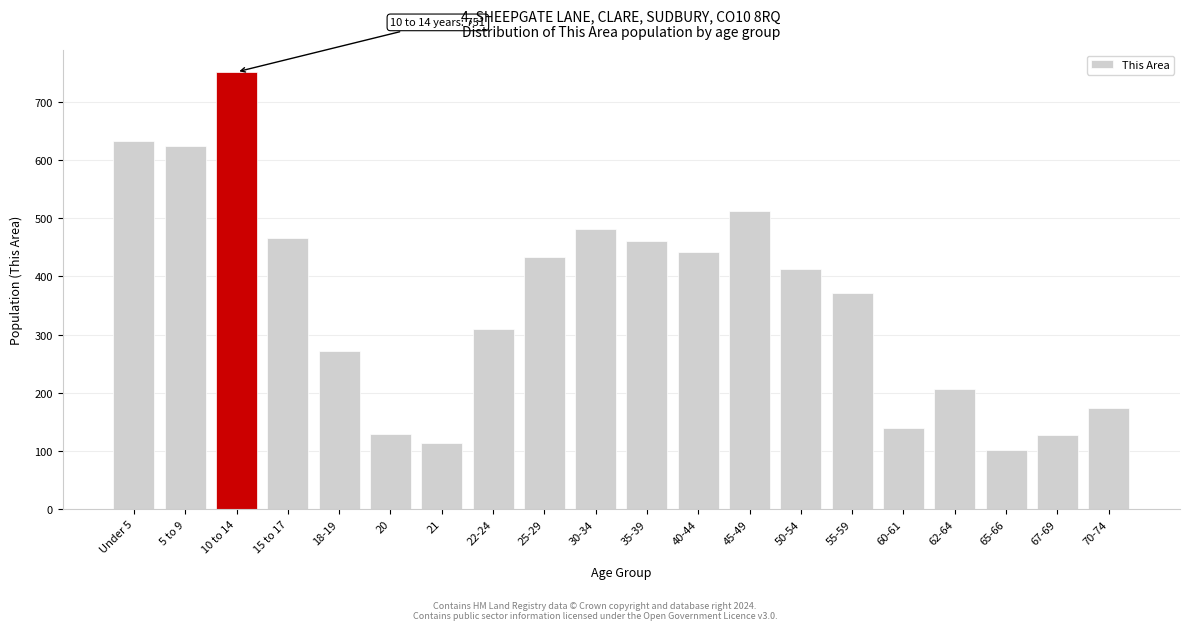

The chart shows a value of 633 at 50-54. True or false?

False